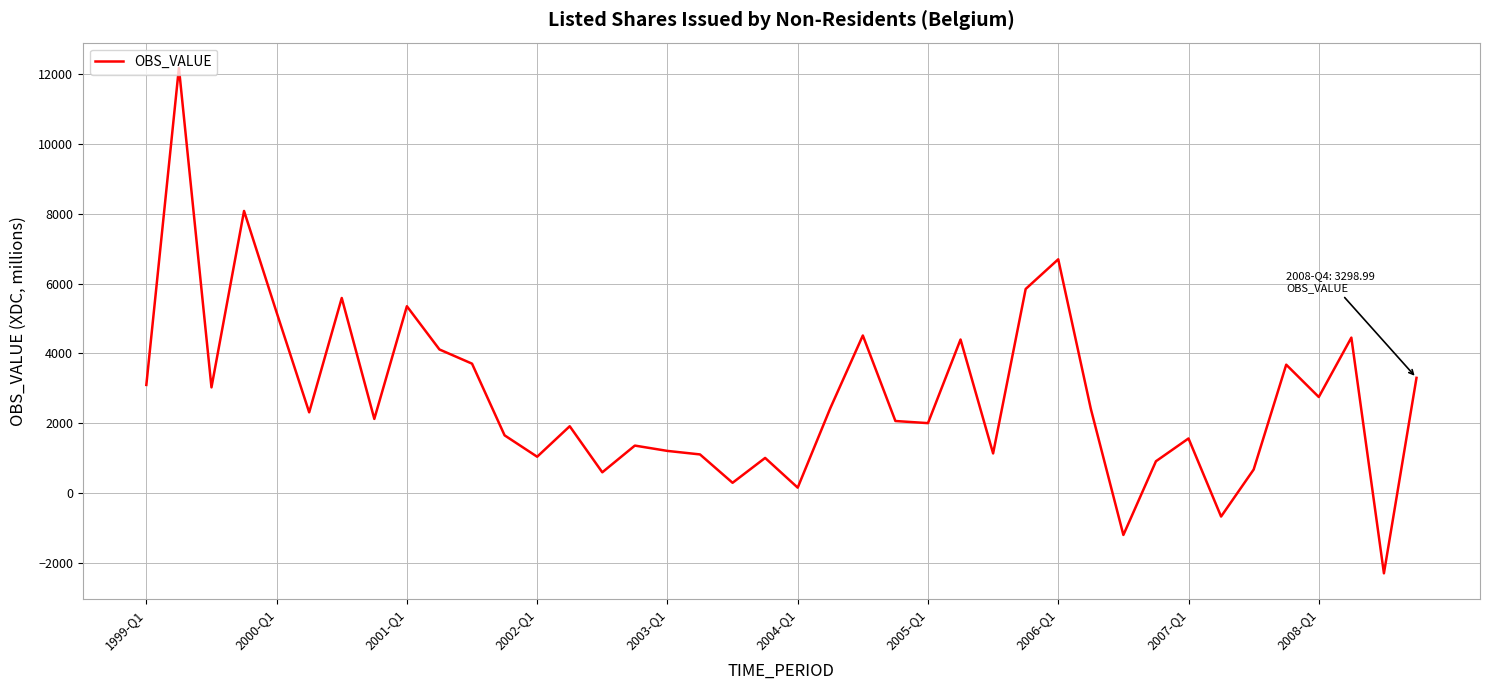

What is the minimum value shown in the chart?

-2305.1